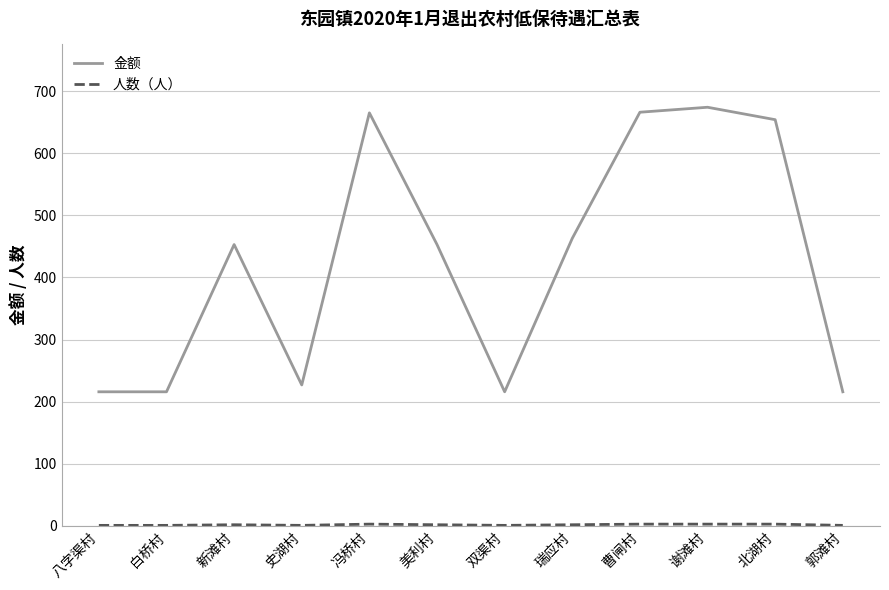

Which series has the largest total across all categories?

金额